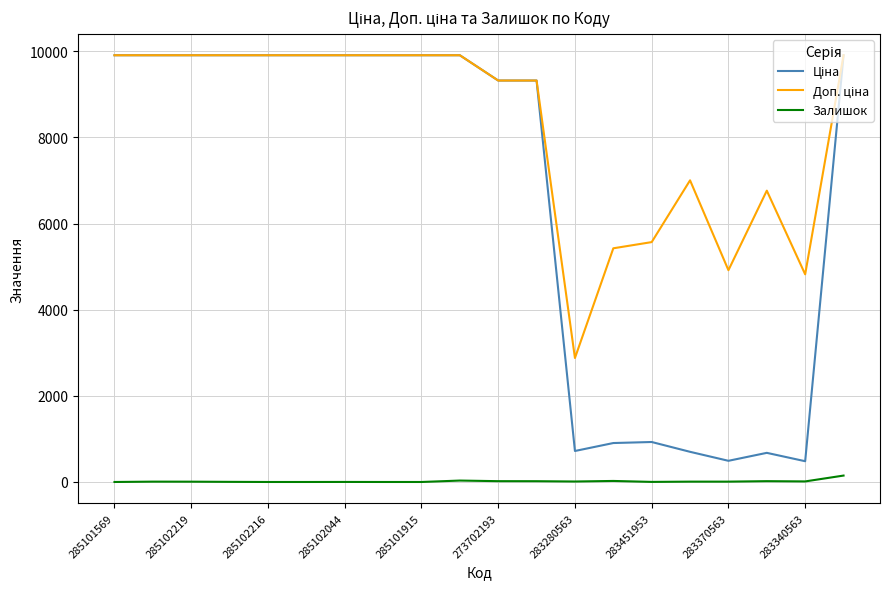

What is the greatest value displayed?

9908.5